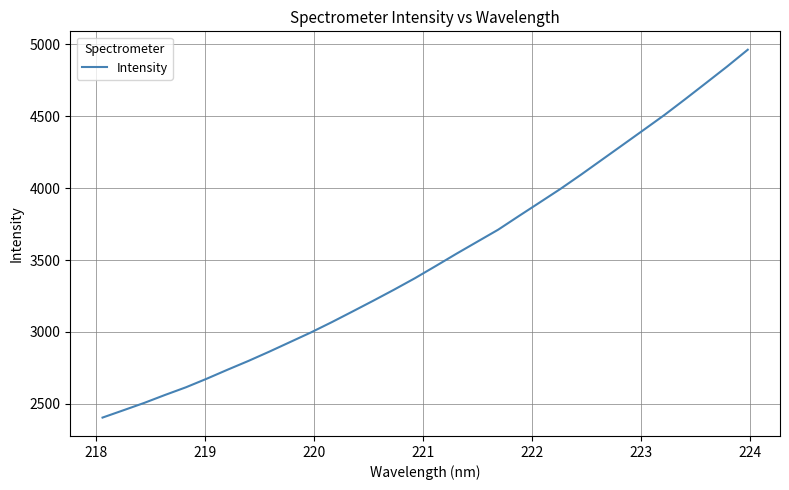

Does the chart display data point markers on the line(s)?

No